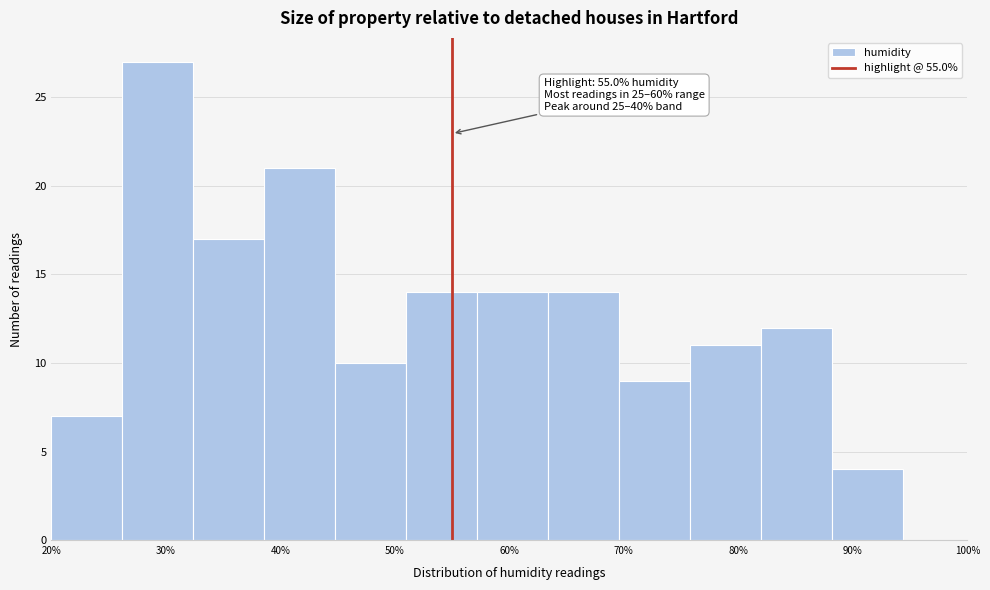

Over which range of the x-axis is the bar tallest?

26.2 to 32.4